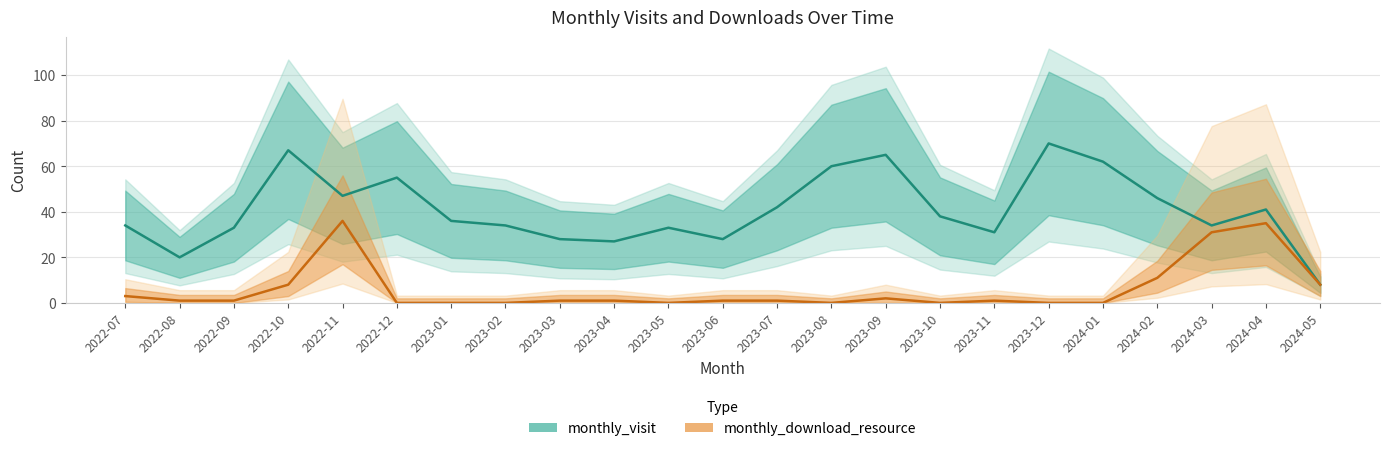

What position from the left is 2023-06?

12